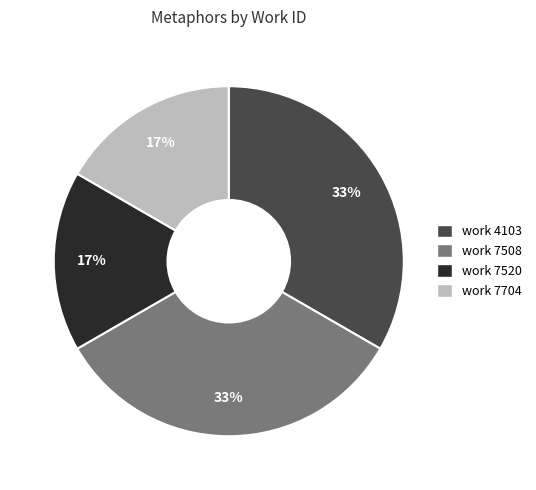

To the nearest percent, what is the average slice percentage?

25%